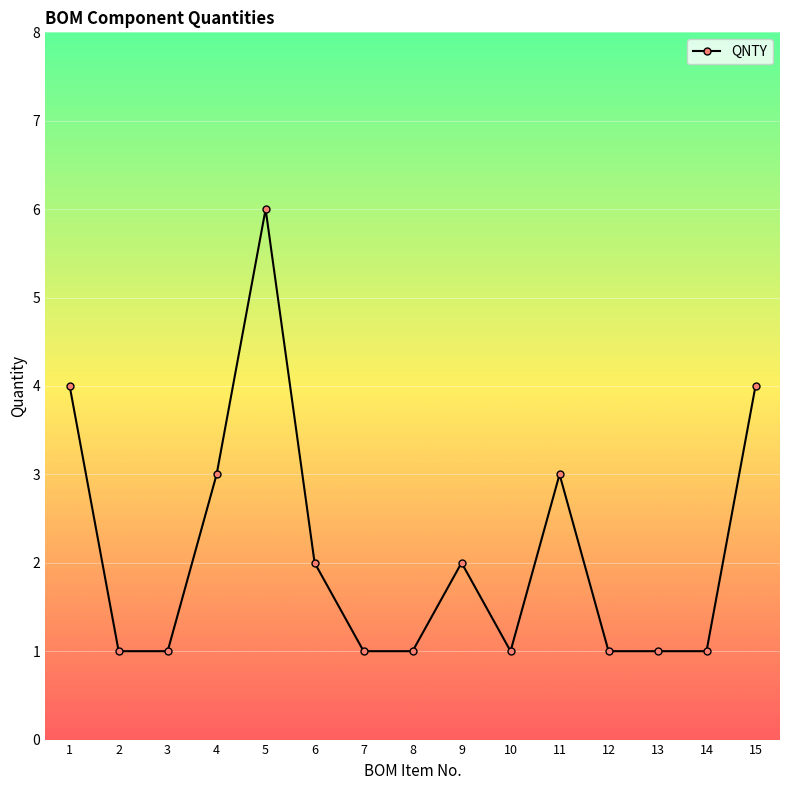

What is the minimum value shown in the chart?

1